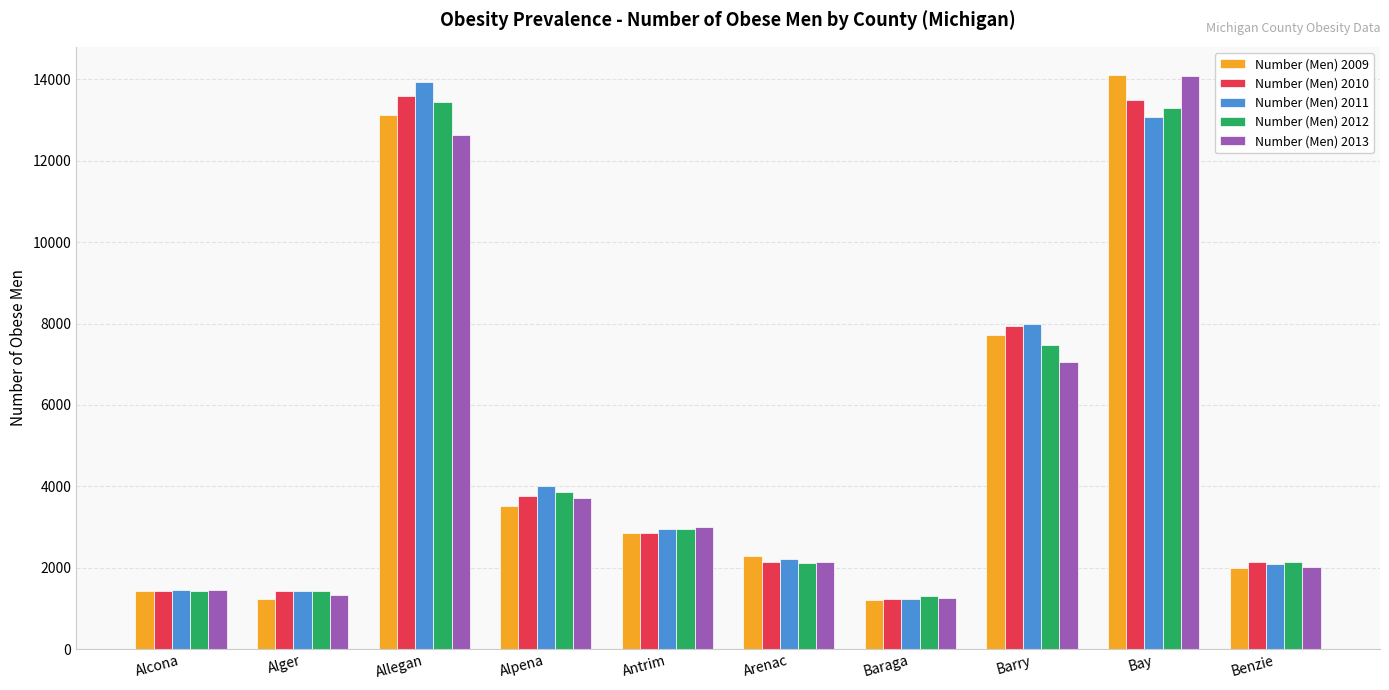

What is the value of the Number (Men) 2010 bar at the 1st from the left?

1417